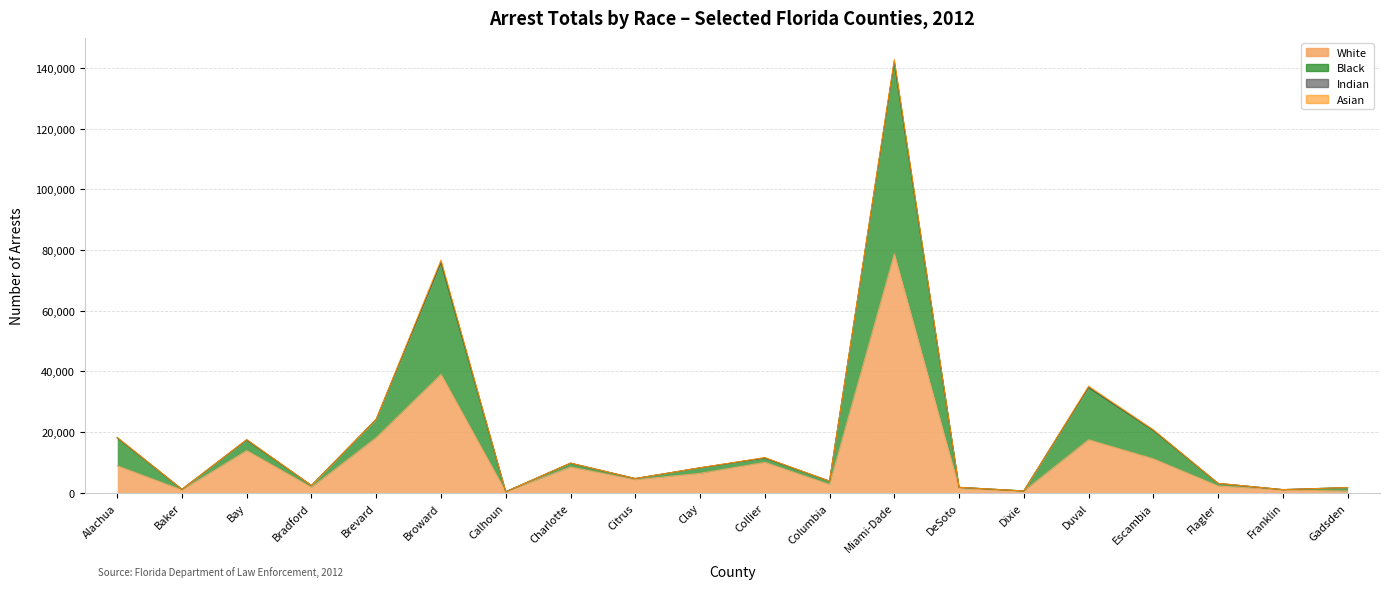

What is the label of the 20th point from the left?

Gadsden